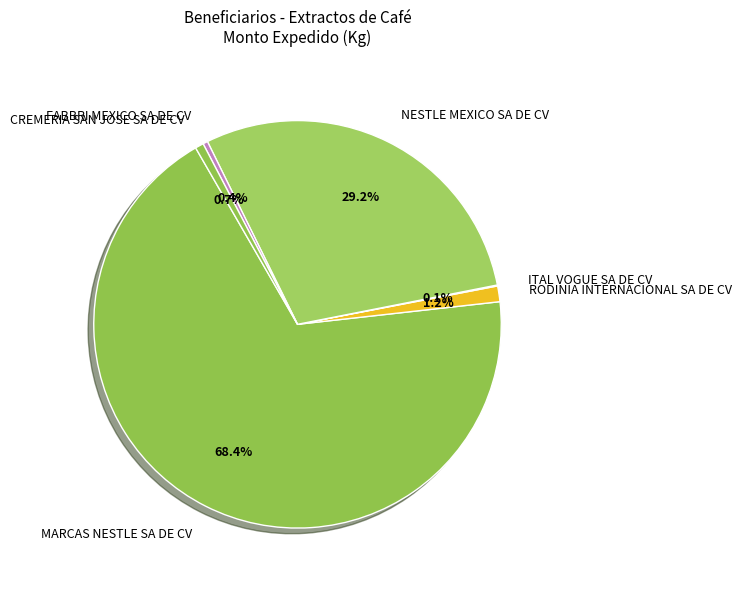

Which has a higher value, FABBRI MEXICO SA DE CV or NESTLE MEXICO SA DE CV?

NESTLE MEXICO SA DE CV